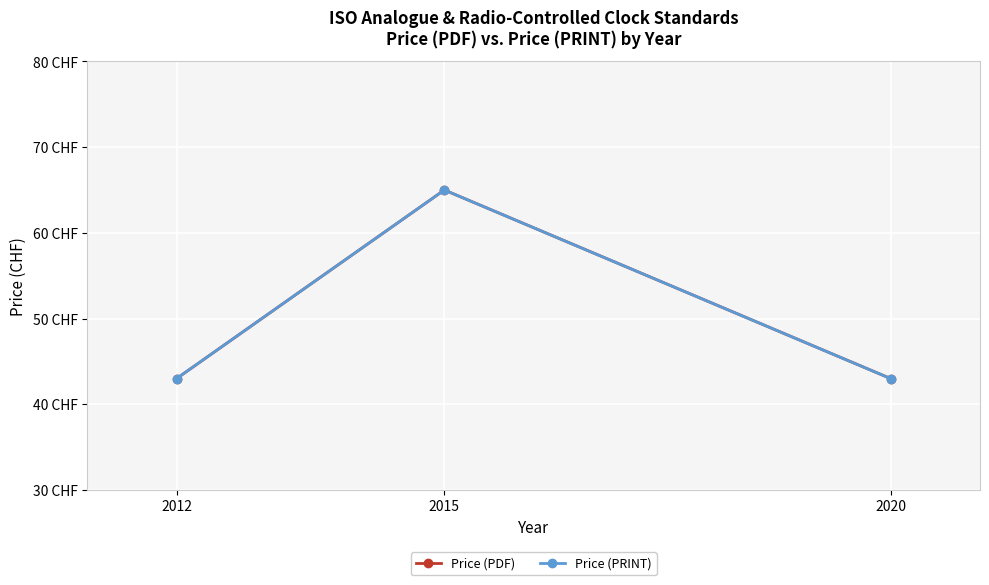

What are all the series names shown in the legend?

Price (PDF), Price (PRINT)